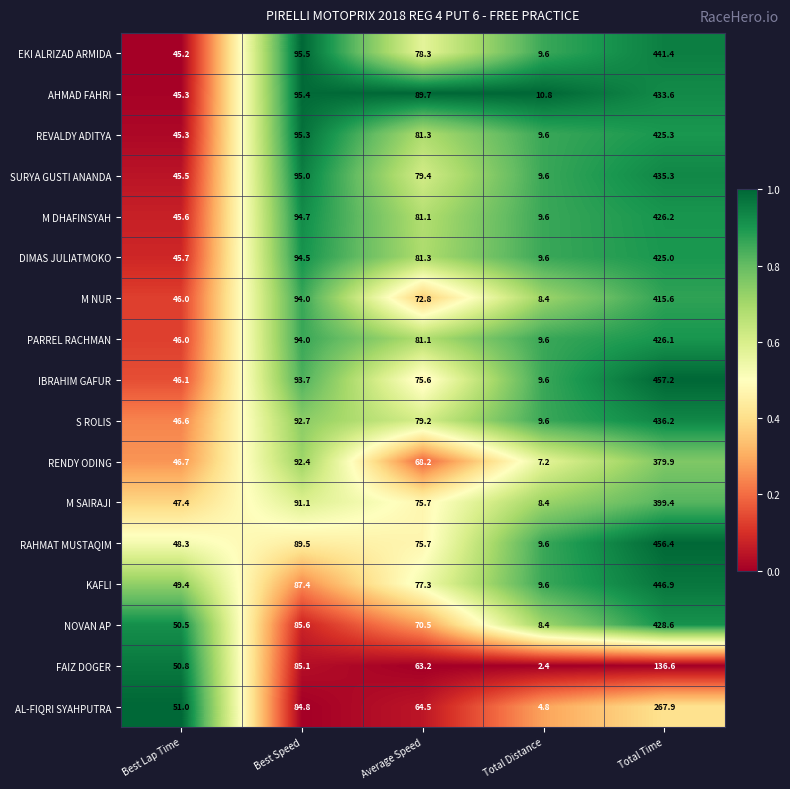

What is the spread (max minus min) of values at Total Time?

320.6